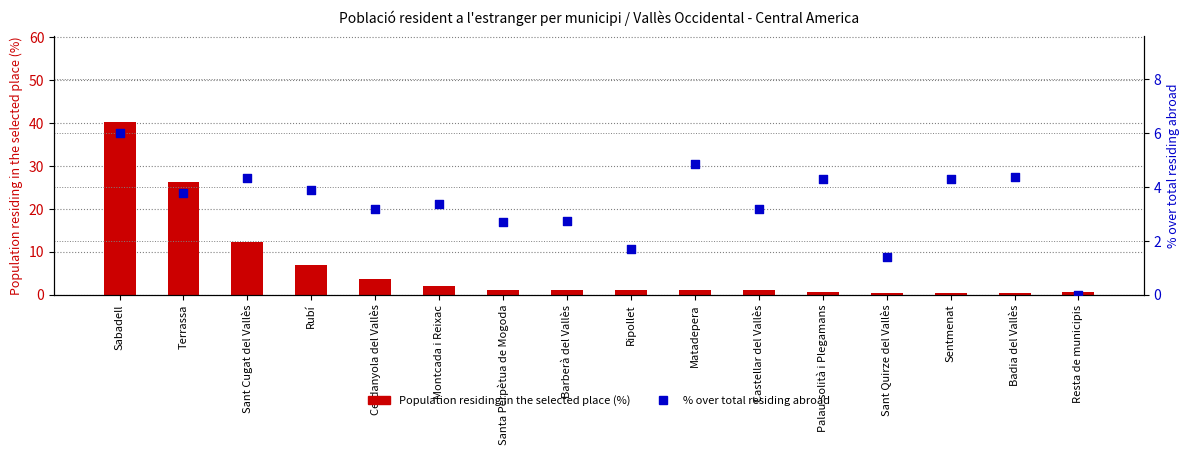

Which series reaches the minimum Y coordinate?

% over total residing abroad